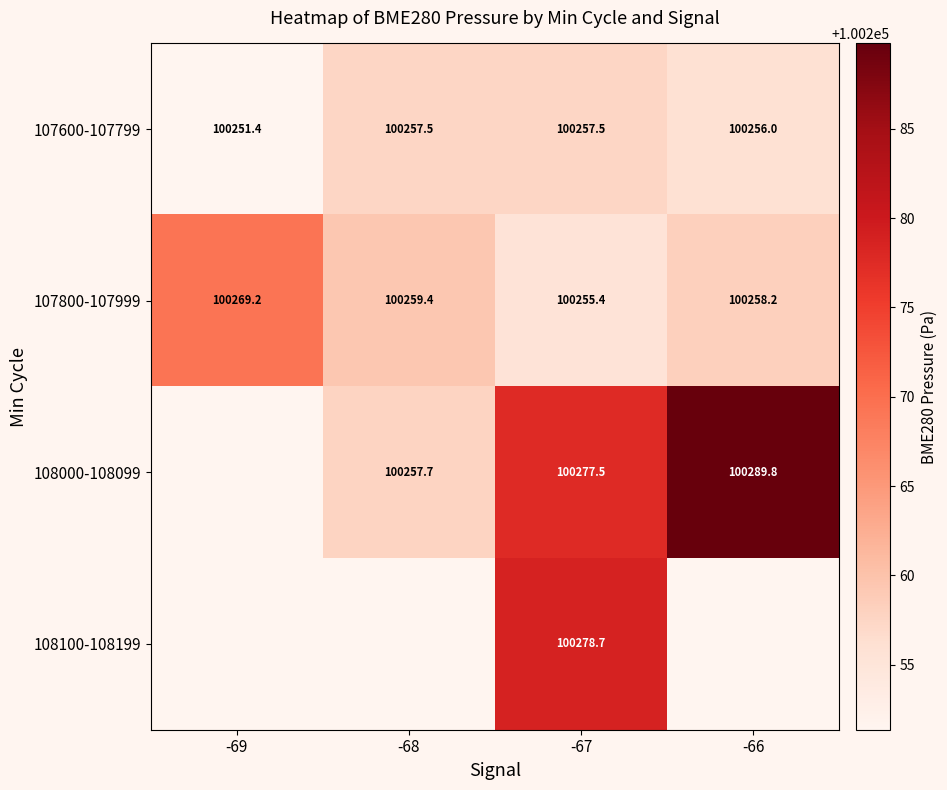

Rank the series at -67 from lowest to highest value.

107800-107999, 107600-107799, 108000-108099, 108100-108199